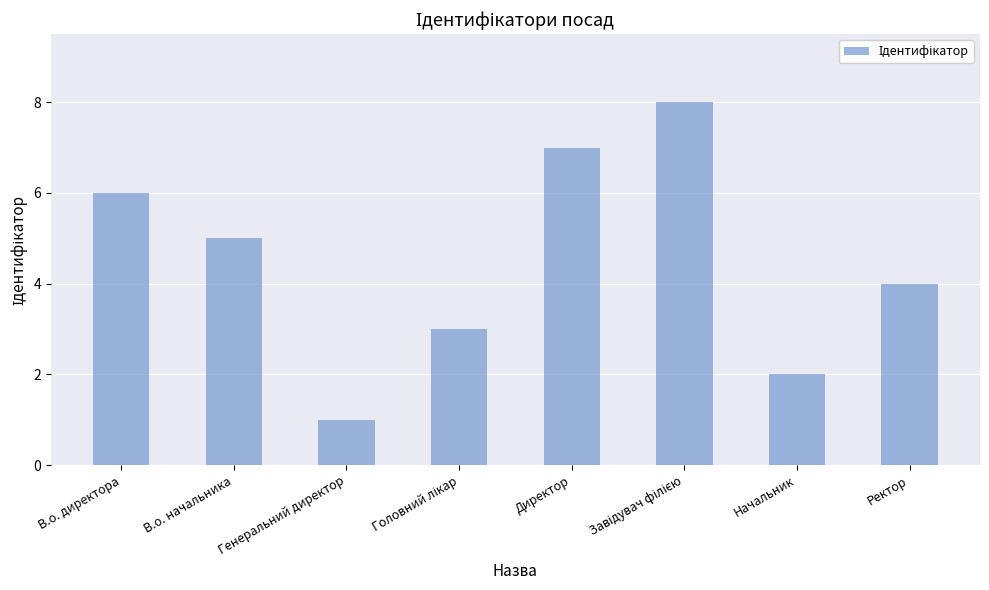

What is the maximum value shown in the chart?

8